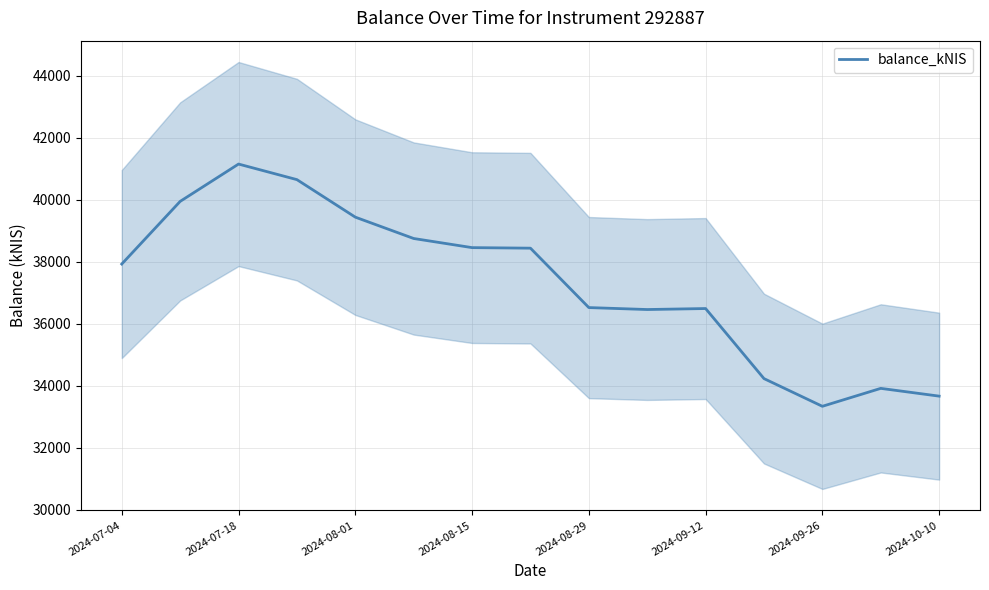

What is the minimum value for balance_kNIS?

33330.4